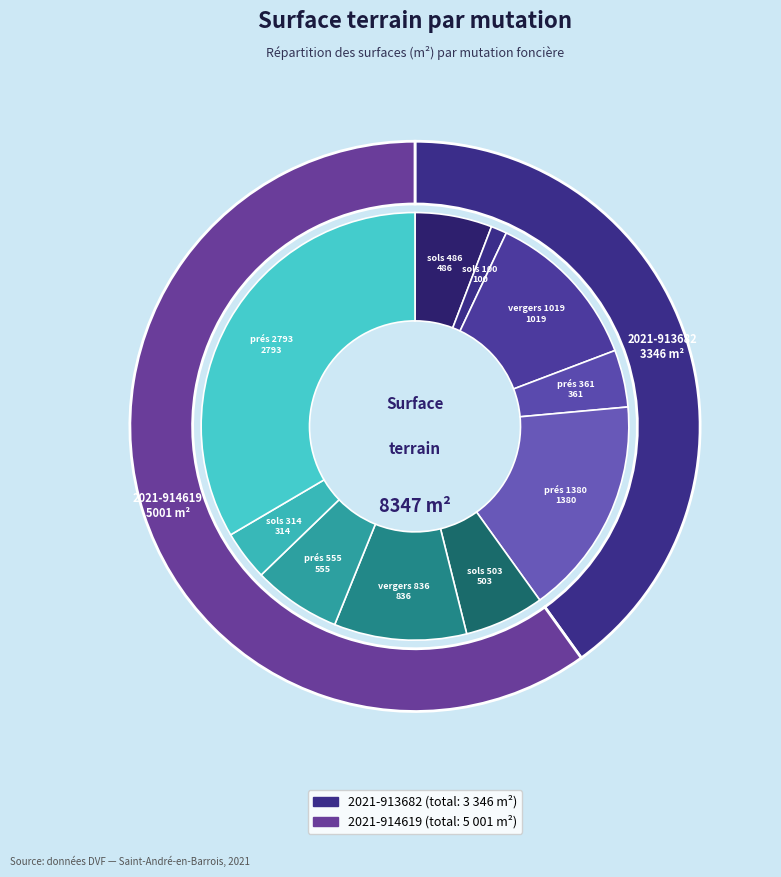

Rank the categories by value from highest to lowest.

2021-914619 (prés 2793), 2021-913682 (prés 1380), 2021-913682 (vergers 1019), 2021-914619 (vergers 836), 2021-914619 (prés 555), 2021-914619 (sols 503), 2021-913682 (sols 486), 2021-913682 (prés 361), 2021-914619 (sols 314), 2021-913682 (sols 100)